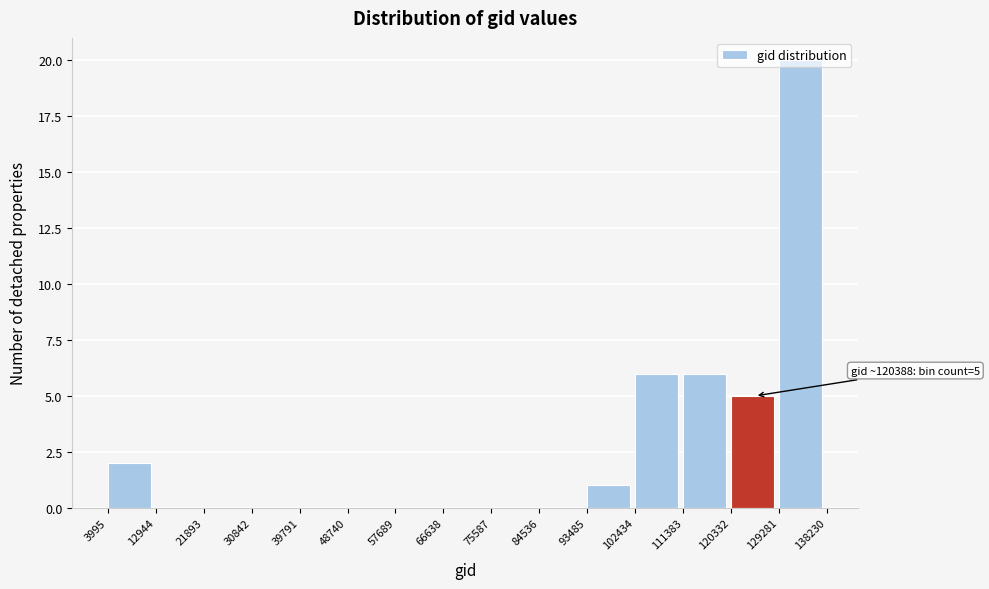

Which range on the x-axis has the tallest bar?

129281 to 138230